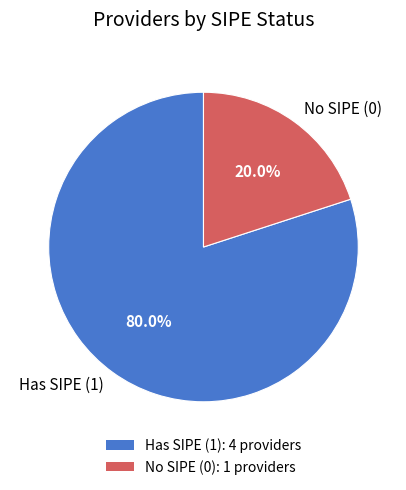

What is the ratio of the value at Has SIPE (1) to the value at No SIPE (0)?

4.0